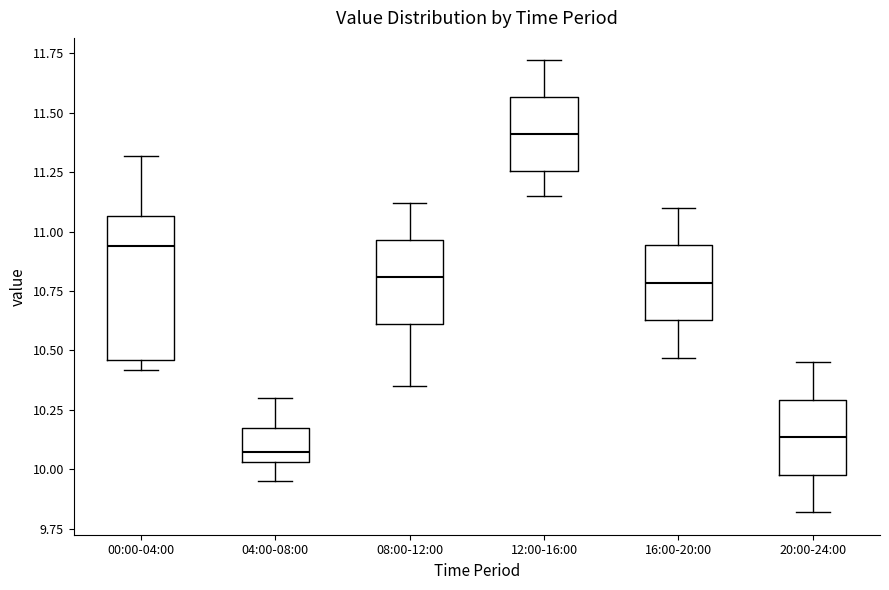

Reading left to right, read every box against the y-axis: the position of its median line, the range the box covers, and the ends of its whiskers. The values are not printed on the chart, so give them approximately, as read against the axis.

00:00-04:00: median 10.95, box 10.45 to 11.05, whiskers 10.40 to 11.30
04:00-08:00: median 10.10, box 10.05 to 10.15, whiskers 9.95 to 10.30
08:00-12:00: median 10.80, box 10.60 to 10.95, whiskers 10.35 to 11.10
12:00-16:00: median 11.40, box 11.25 to 11.55, whiskers 11.15 to 11.70
16:00-20:00: median 10.80, box 10.65 to 10.95, whiskers 10.45 to 11.10
20:00-24:00: median 10.15, box 10.00 to 10.30, whiskers 9.80 to 10.45